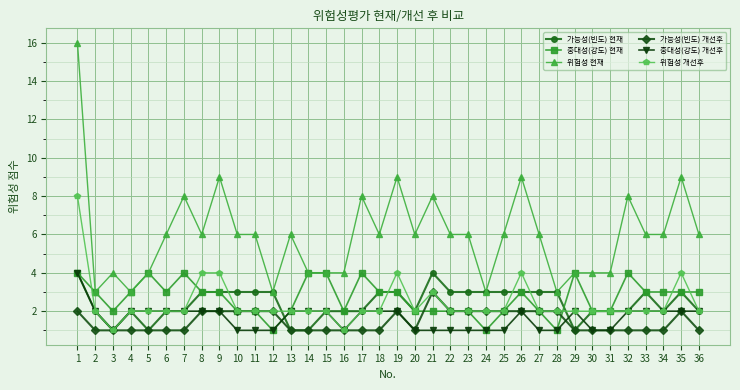

True or false: 가능성(빈도) 개선후 has more than 1 points higher than both neighbors.

True